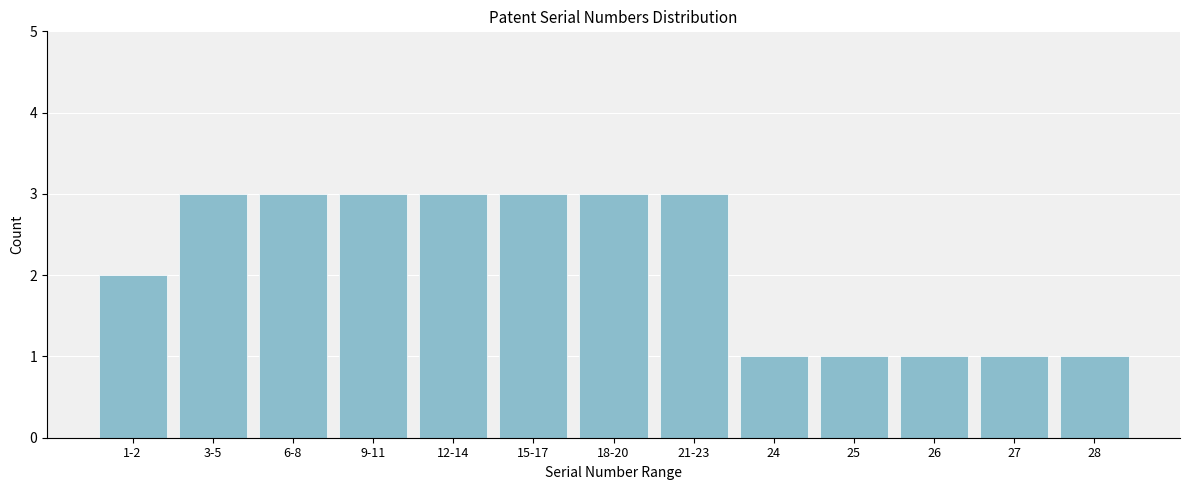

Reading left to right, transcribe all the data shown in this chart.

2	3	3	3	3	3	3	3	1	1	1	1	1